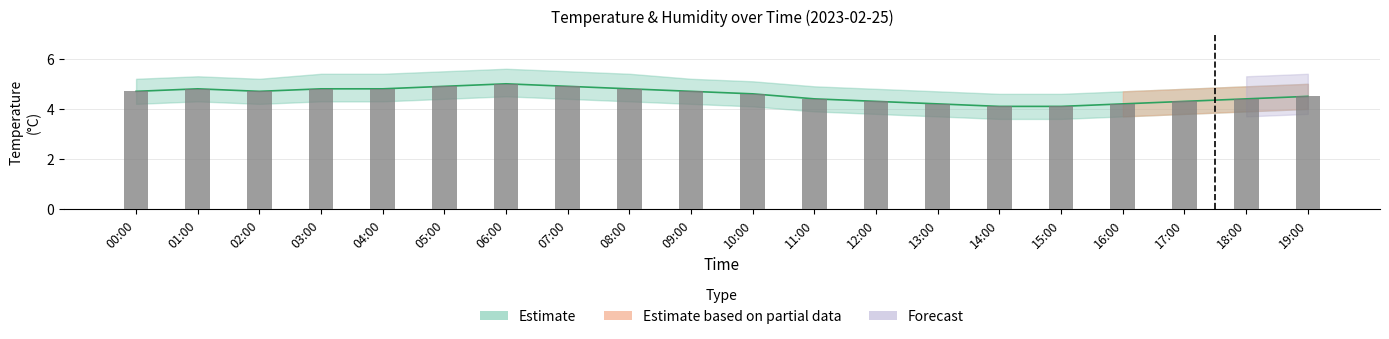

Where is the data nearest to the value 4?

14:00